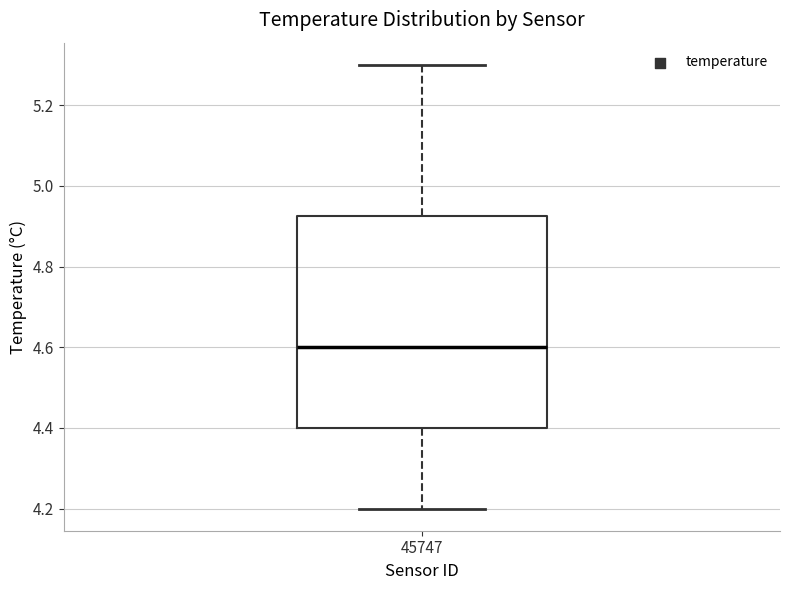

Where is the lower edge of the box at x = 45747 on the y-axis? The values are not printed on the chart, so give them approximately, as read against the axis.

4.40